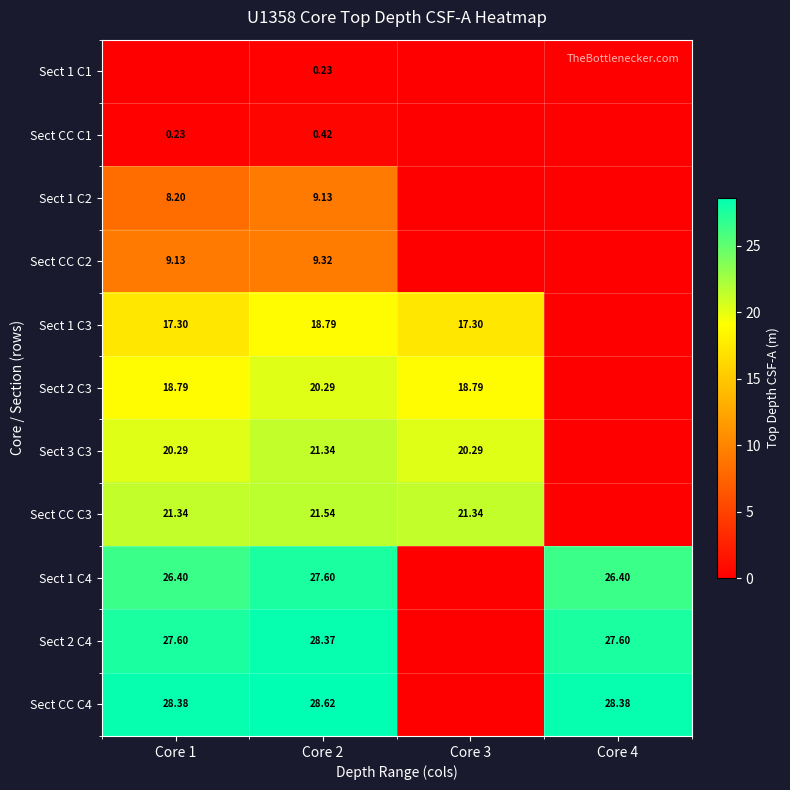

Which series changed the most between Core 1 and Core 4?

Sect CC C3